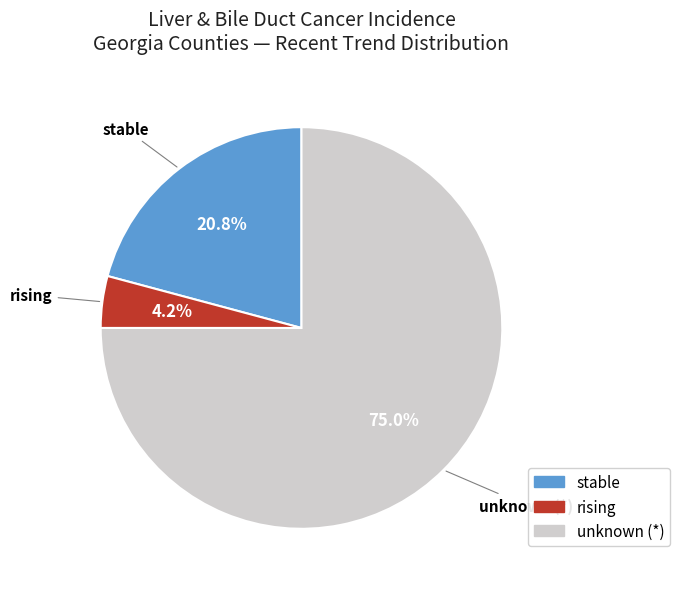

Rank the categories by value from lowest to highest.

rising, stable, unknown (*)